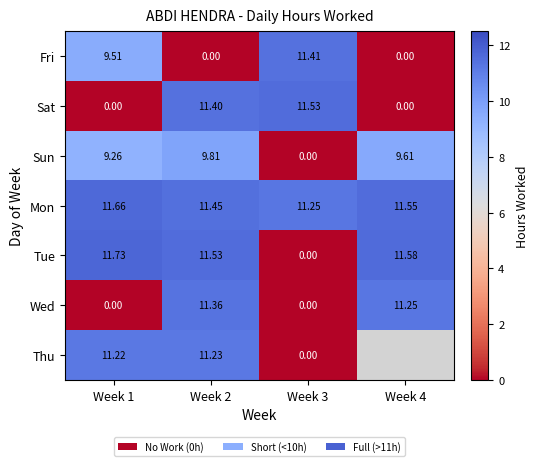

Count the number of data series in this chart.

7